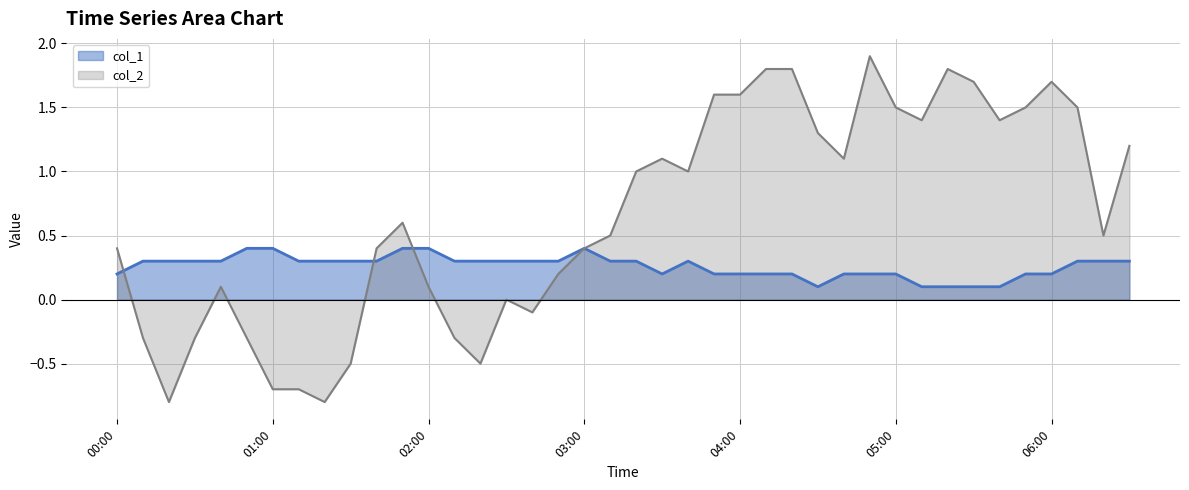

At which category is the sum across all series the highest?

2022/12/28 04:50:00